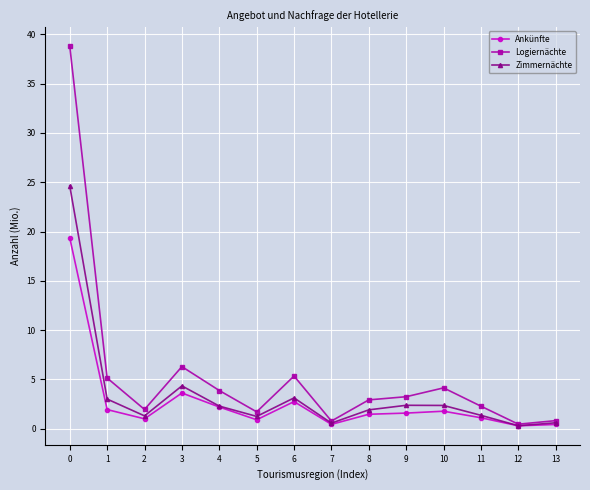

What is the value of the Zimmernächte point at the 9th from the left?

1.9